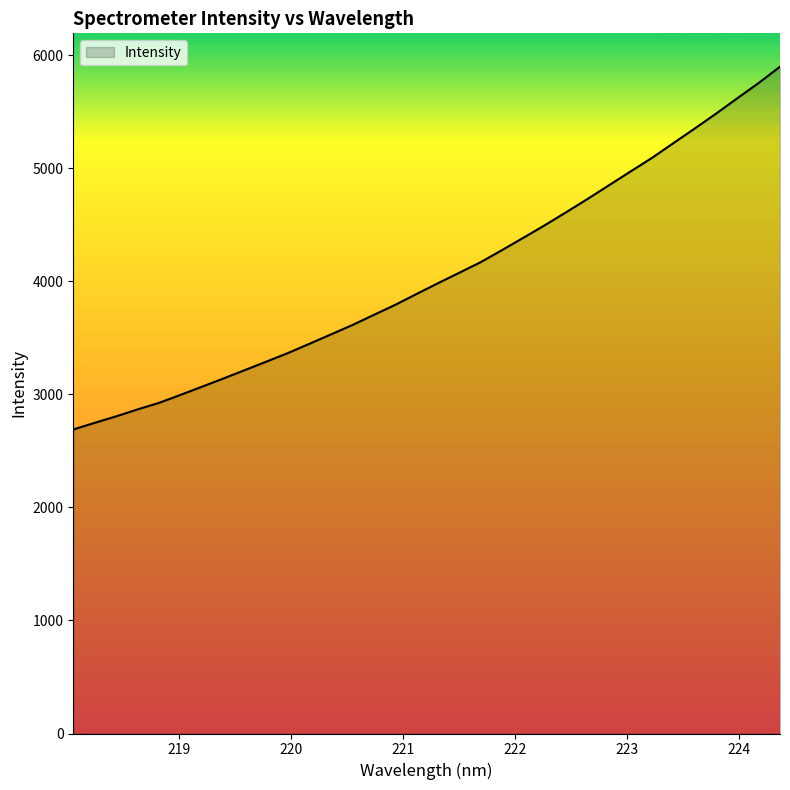

What is the greatest value displayed?

5898.7